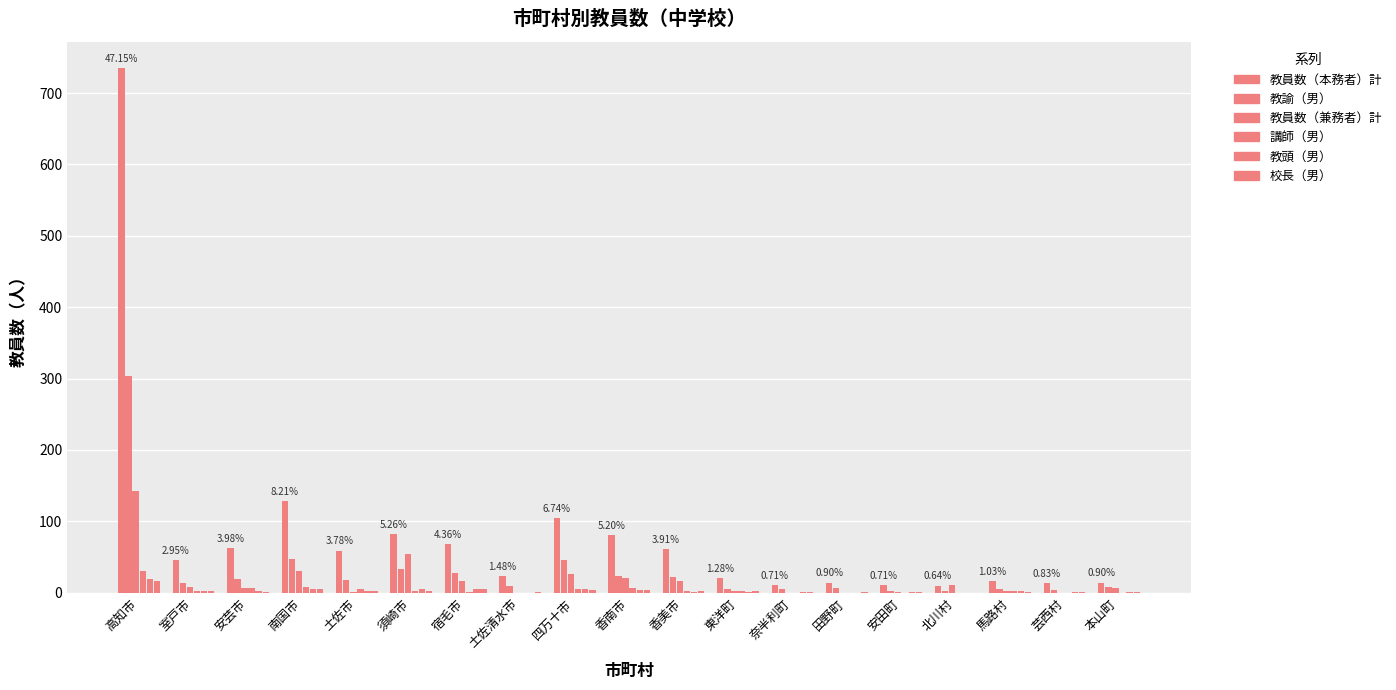

Are the bars horizontal?

No